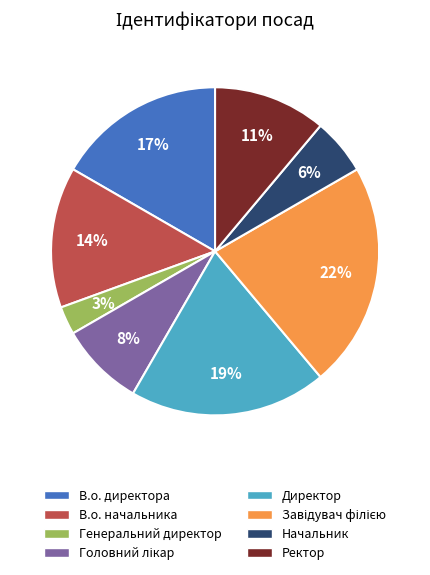

To the nearest percent, what is the average slice percentage?

12%